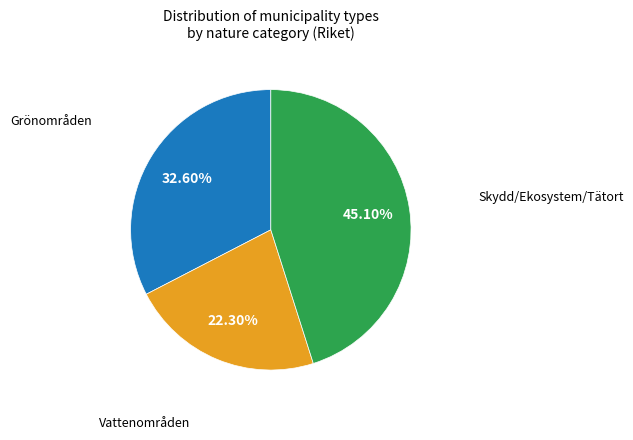

Does any single category account for the majority?

No